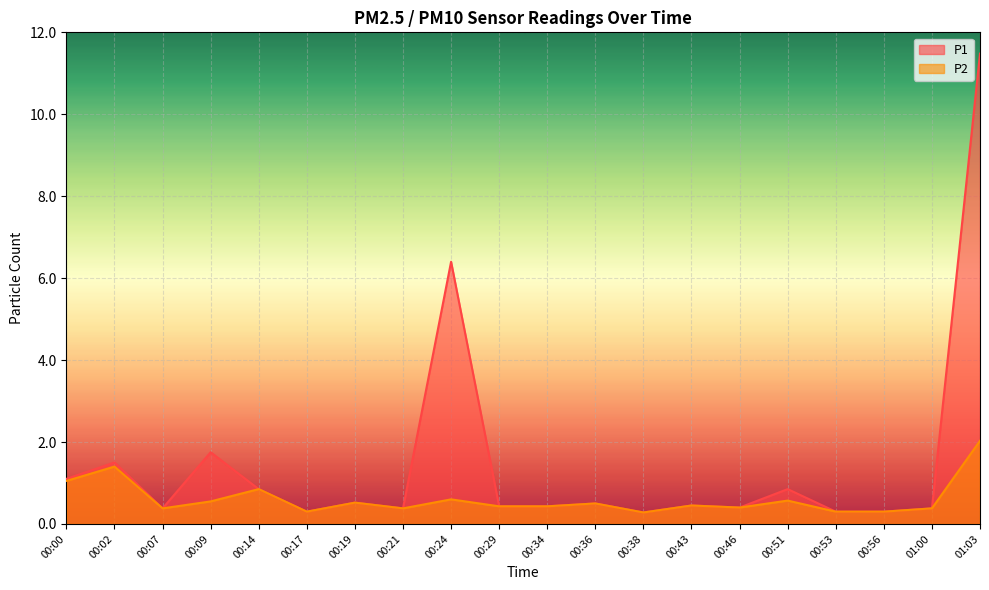

Does the chart display data point markers on the line(s)?

No